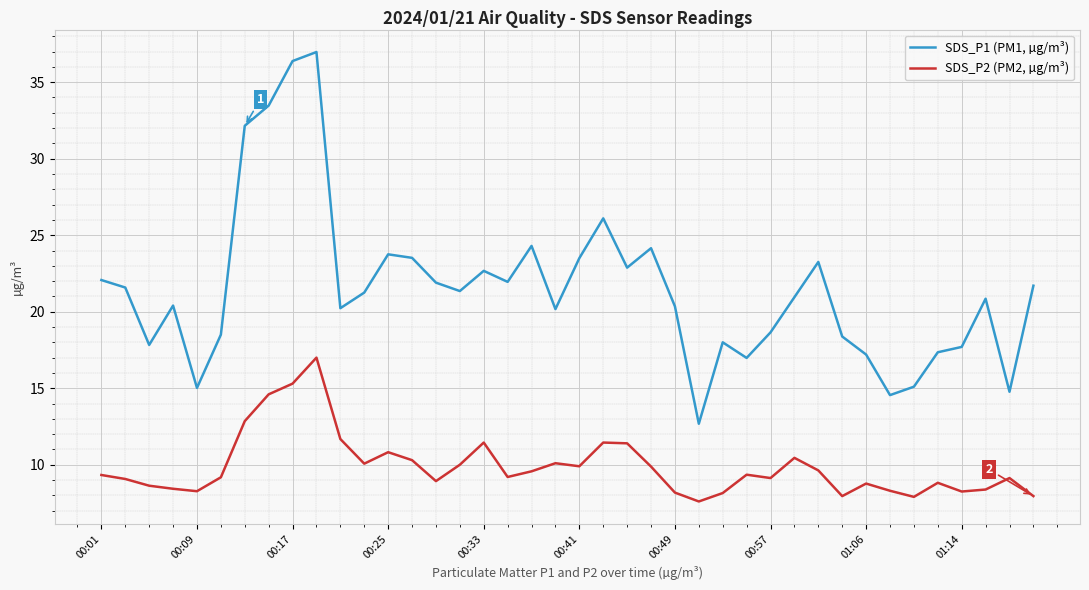

What is the difference between the maximum and minimum values in the SDS_P2 (PM2, µg/m³) series?

9.4